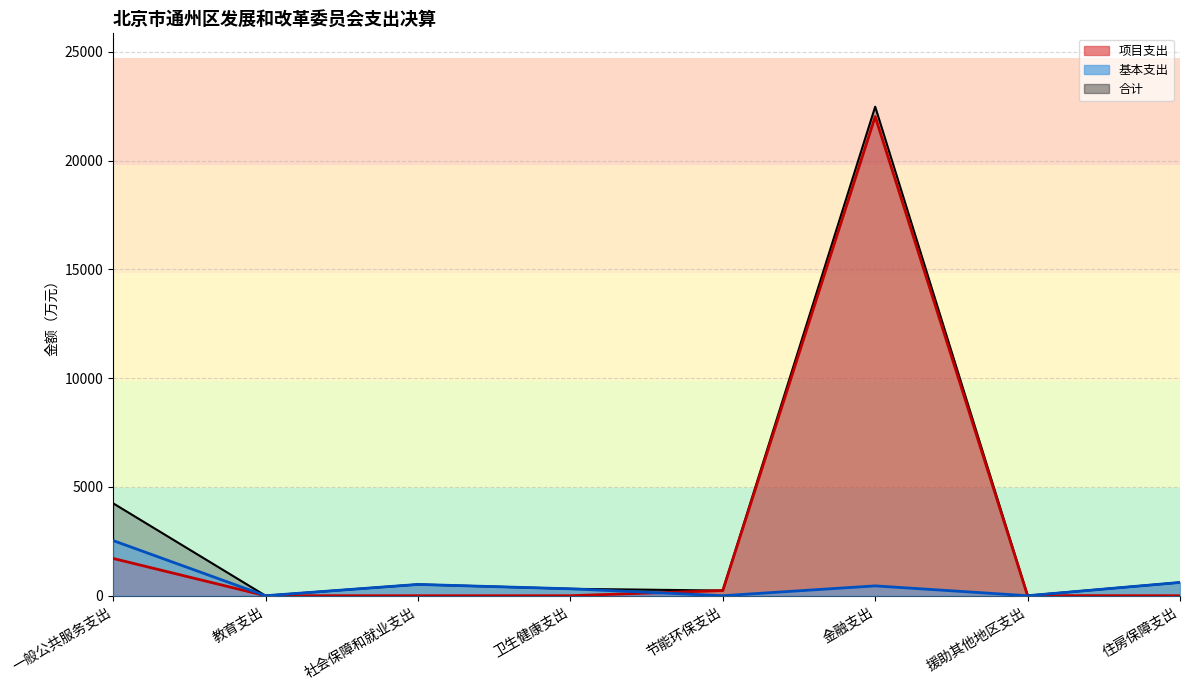

Where is the first local minimum for 基本支出?

教育支出